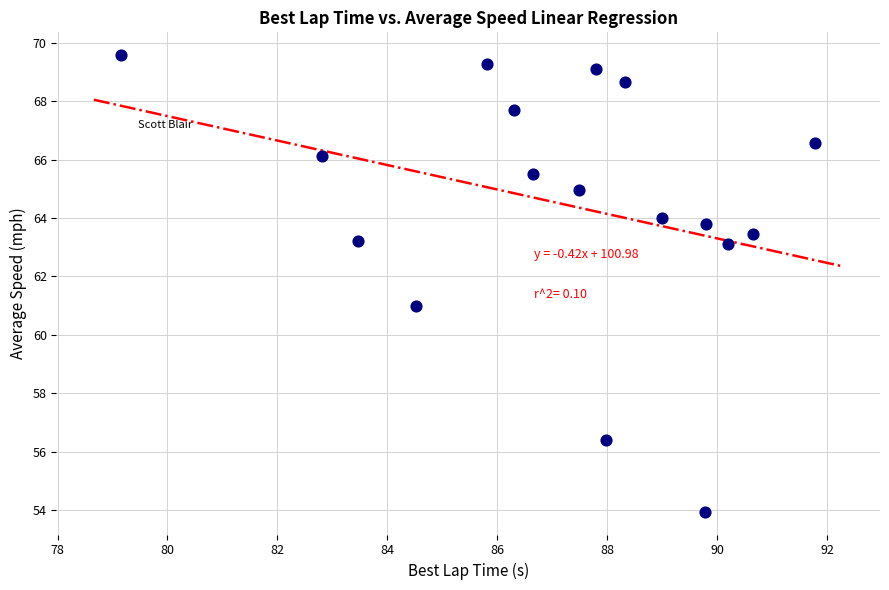

What is the range of Y values (max minus min)?

15.6